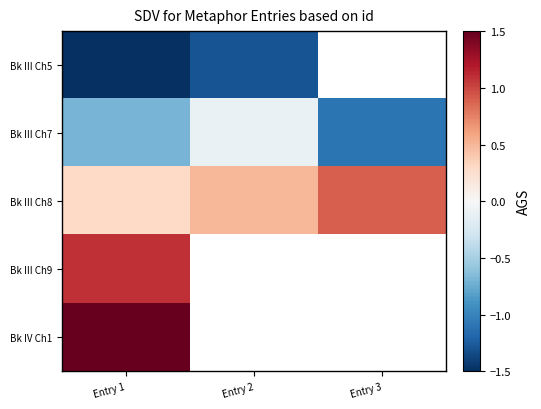

Is it true that Bk III Ch5 equals -0.9 at Entry 2?

False